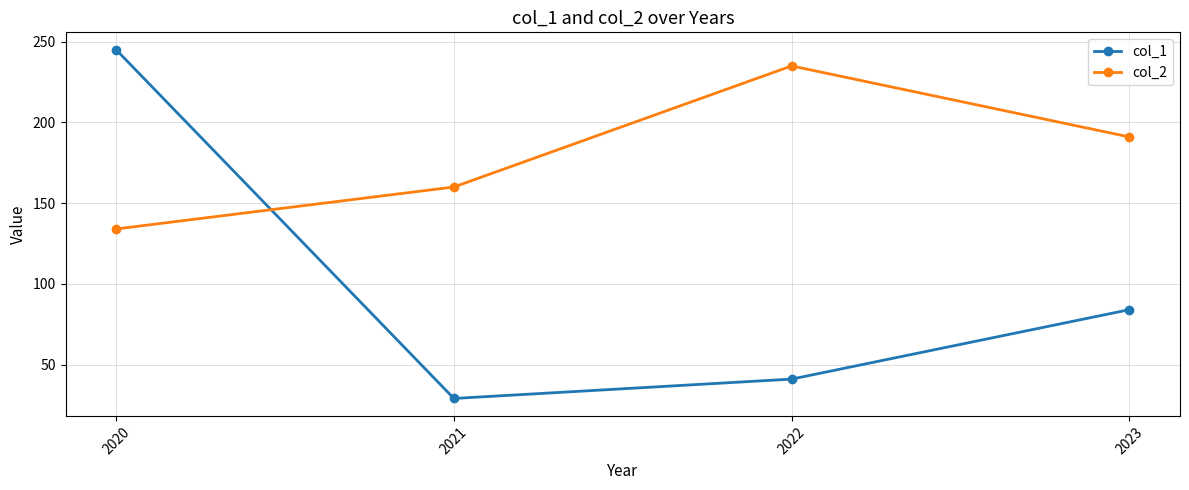

What is the value of the col_1 point at the 3rd from the left?

41